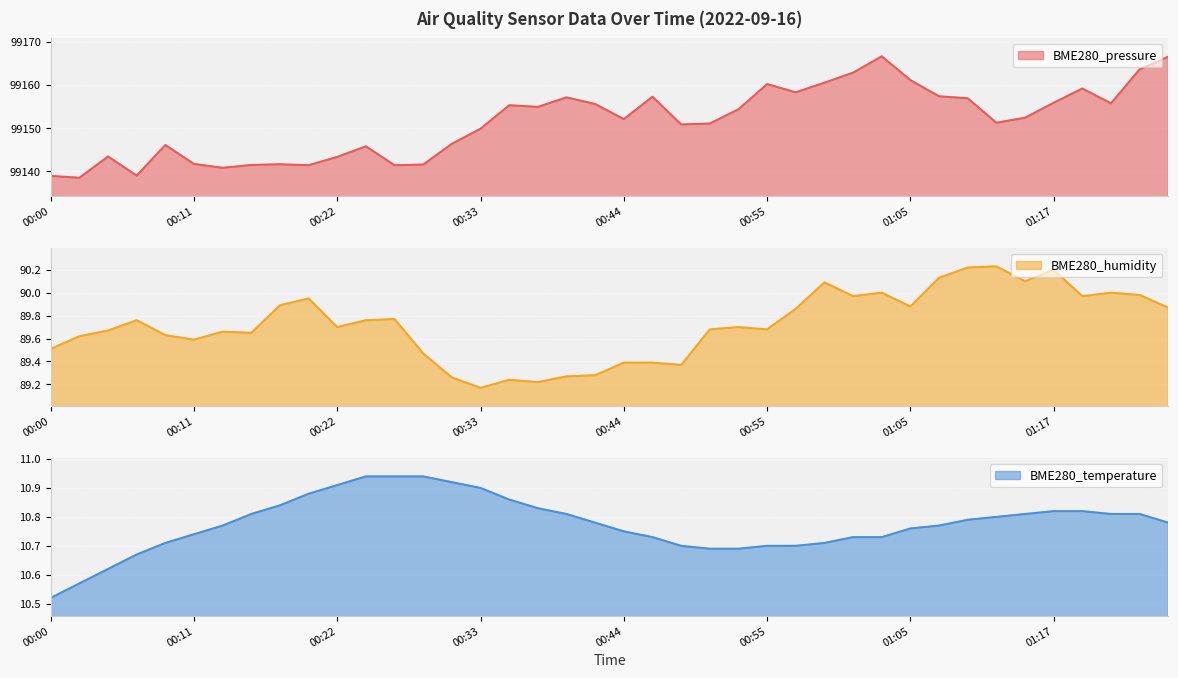

Reading left to right, extract all data points from this chart.

BME280_pressure: 00:00=99138.9	00:02=99138.5	00:04=99143.4	00:07=99139.0	00:09=99146.1	00:11=99141.7	00:13=99140.8	00:15=99141.5	00:17=99141.6	00:20=99141.4	00:22=99143.4	00:24=99145.8	00:26=99141.4	00:28=99141.6	00:31=99146.4	00:33=99149.9	00:35=99155.3	00:37=99154.9	00:39=99157.1	00:41=99155.6	00:44=99152.1	00:46=99157.3	00:48=99150.9	00:50=99151.1	00:52=99154.4	00:55=99160.2	00:57=99158.3	00:59=99160.6	01:01=99162.9	01:03=99166.7	01:05=99161.1	01:08=99157.4	01:10=99156.9	01:12=99151.3	01:14=99152.4	01:17=99155.9	01:19=99159.2	01:21=99155.8	01:24=99163.7	01:27=99166.6
BME280_humidity: 00:00=89.5	00:02=89.6	00:04=89.7	00:07=89.8	00:09=89.6	00:11=89.6	00:13=89.7	00:15=89.7	00:17=89.9	00:20=90.0	00:22=89.7	00:24=89.8	00:26=89.8	00:28=89.5	00:31=89.3	00:33=89.2	00:35=89.2	00:37=89.2	00:39=89.3	00:41=89.3	00:44=89.4	00:46=89.4	00:48=89.4	00:50=89.7	00:52=89.7	00:55=89.7	00:57=89.9	00:59=90.1	01:01=90.0	01:03=90.0	01:05=89.9	01:08=90.1	01:10=90.2	01:12=90.2	01:14=90.1	01:17=90.2	01:19=90.0	01:21=90.0	01:24=90.0	01:27=89.9
BME280_temperature: 00:00=10.5	00:02=10.6	00:04=10.6	00:07=10.7	00:09=10.7	00:11=10.7	00:13=10.8	00:15=10.8	00:17=10.8	00:20=10.9	00:22=10.9	00:24=10.9	00:26=10.9	00:28=10.9	00:31=10.9	00:33=10.9	00:35=10.9	00:37=10.8	00:39=10.8	00:41=10.8	00:44=10.8	00:46=10.7	00:48=10.7	00:50=10.7	00:52=10.7	00:55=10.7	00:57=10.7	00:59=10.7	01:01=10.7	01:03=10.7	01:05=10.8	01:08=10.8	01:10=10.8	01:12=10.8	01:14=10.8	01:17=10.8	01:19=10.8	01:21=10.8	01:24=10.8	01:27=10.8